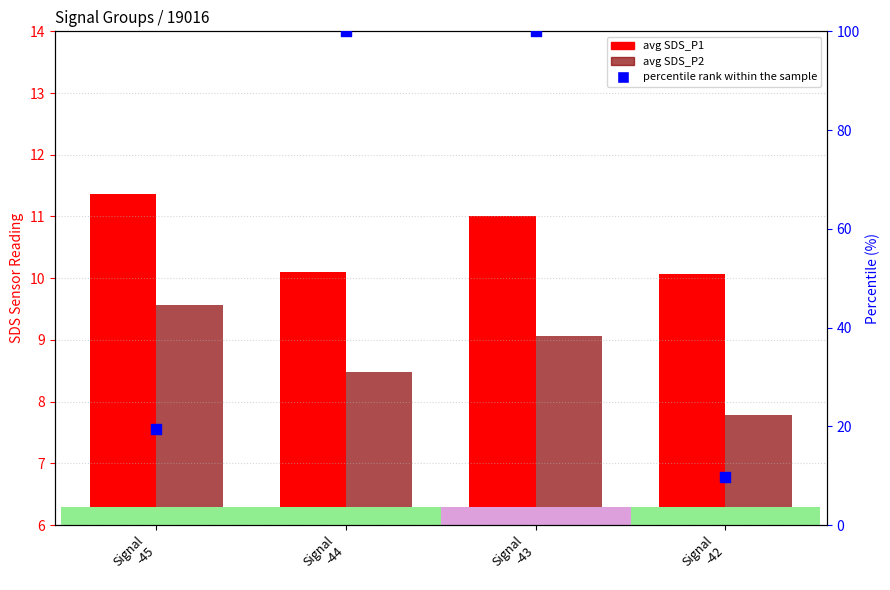

At which category is the sum across all series the highest?

Signal
-43